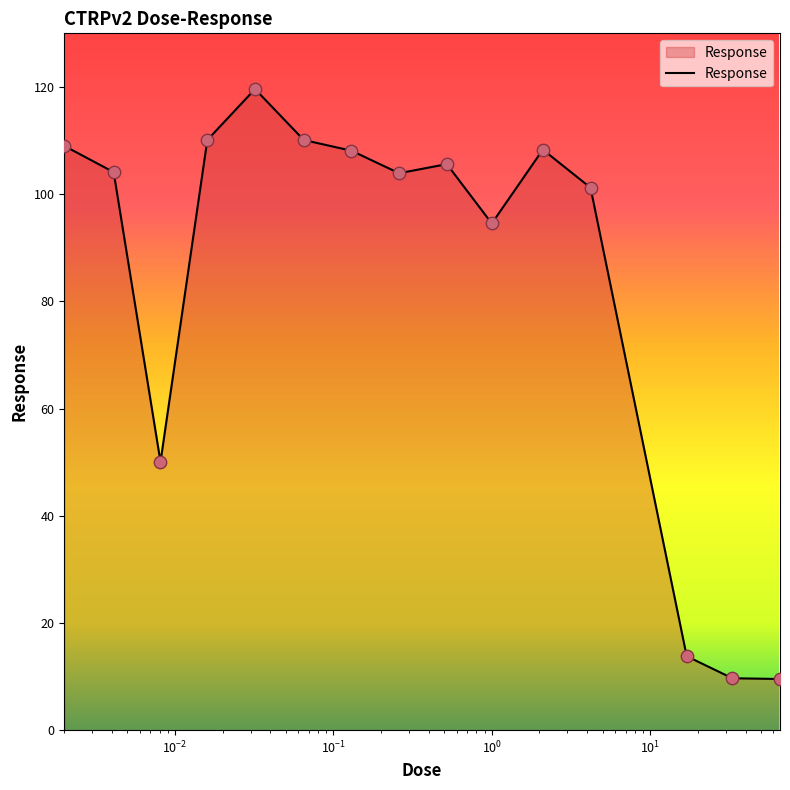

What is the greatest value displayed?

119.6